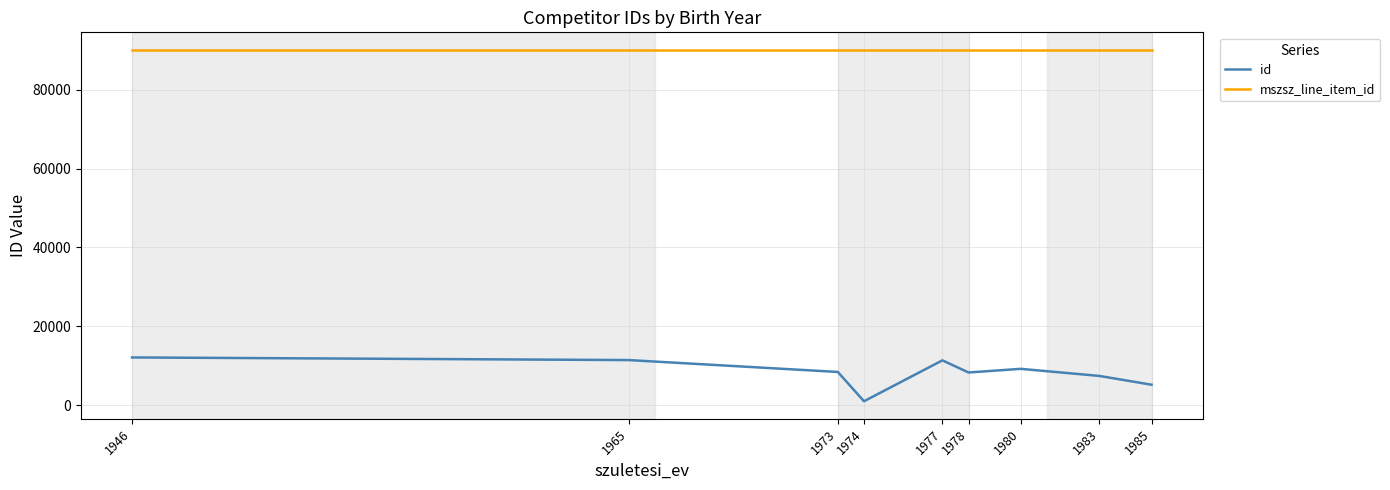

Which series has the largest total across all categories?

mszsz_line_item_id